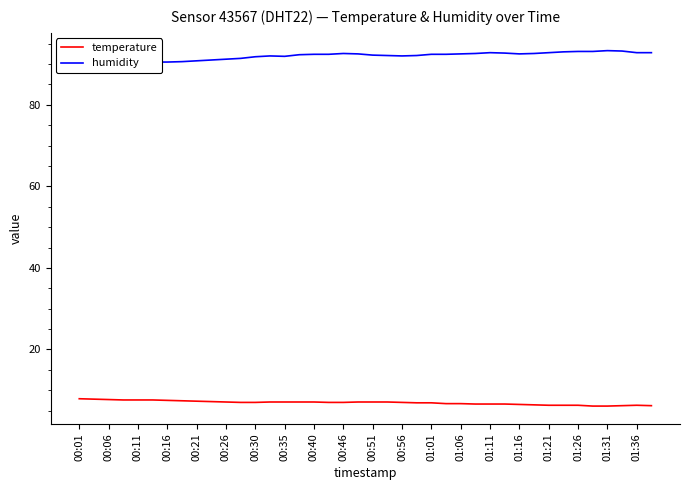

True or false: humidity and temperature intersect in this chart.

False